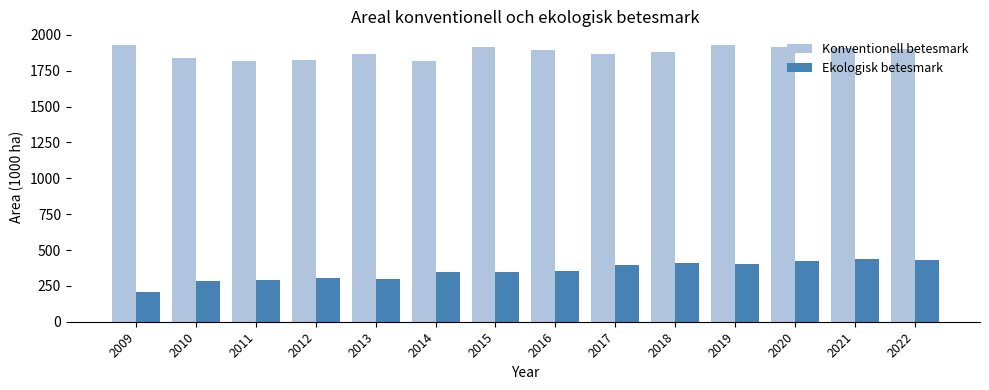

How many bars are there in total?

28